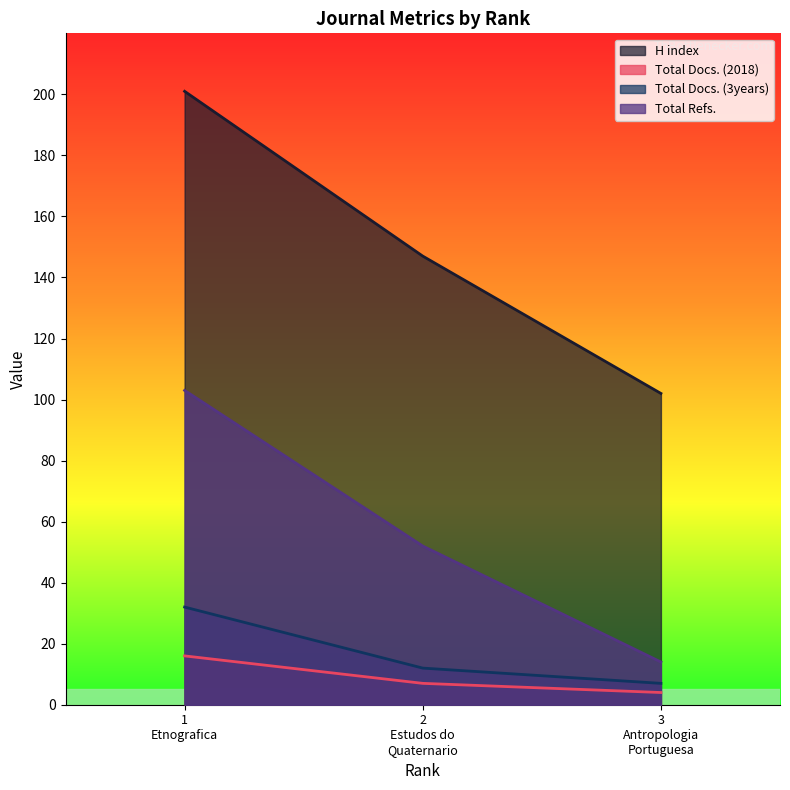

Which series has the widest spread of values?

H index